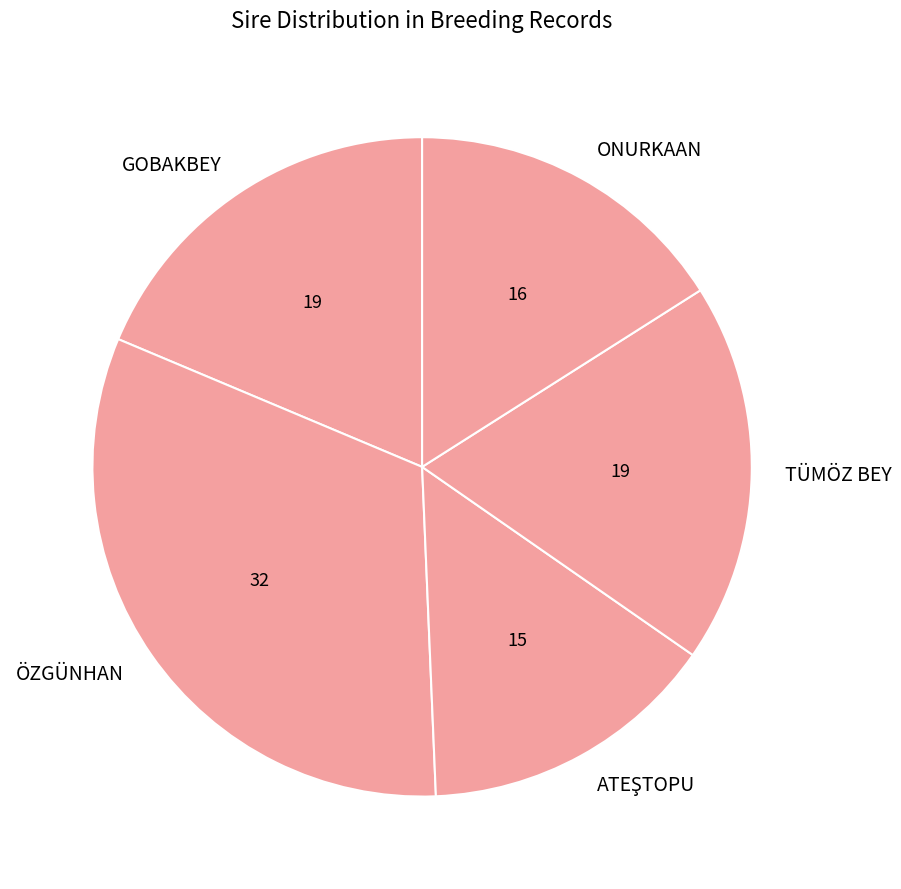

Which slice is the largest?

ÖZGÜNHAN